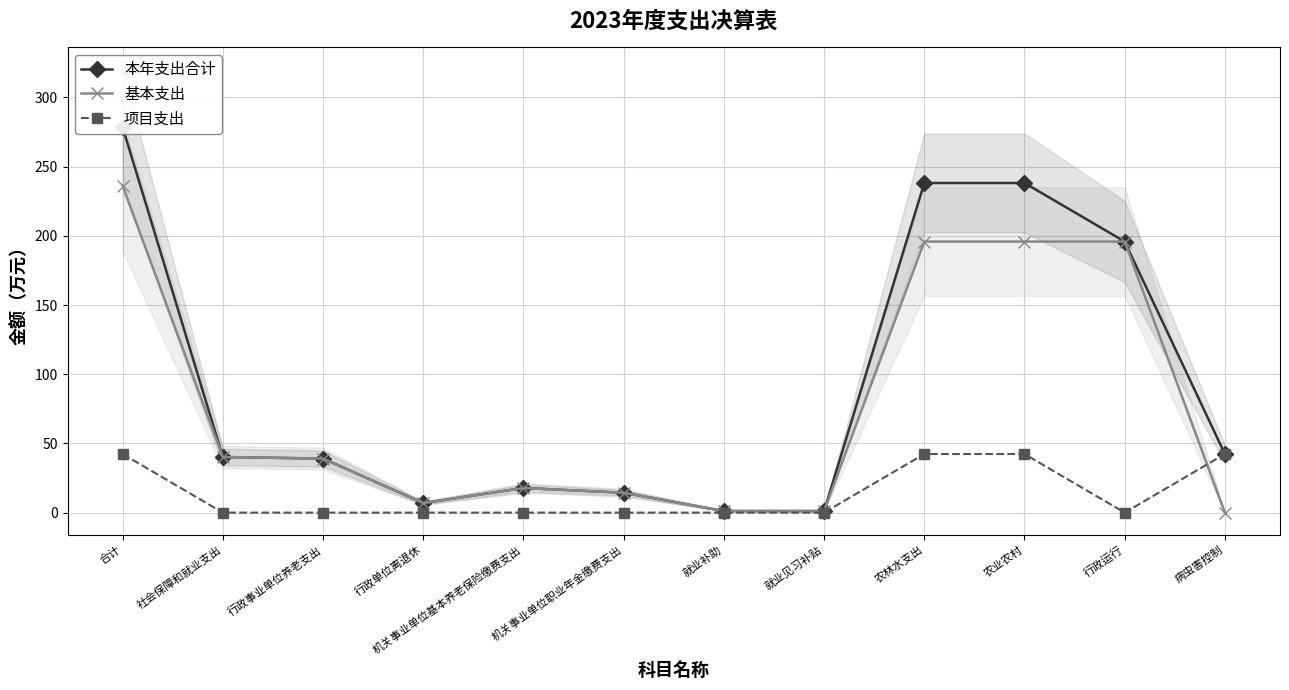

Where is 基本支出 nearest to the value 118?

社会保障和就业支出